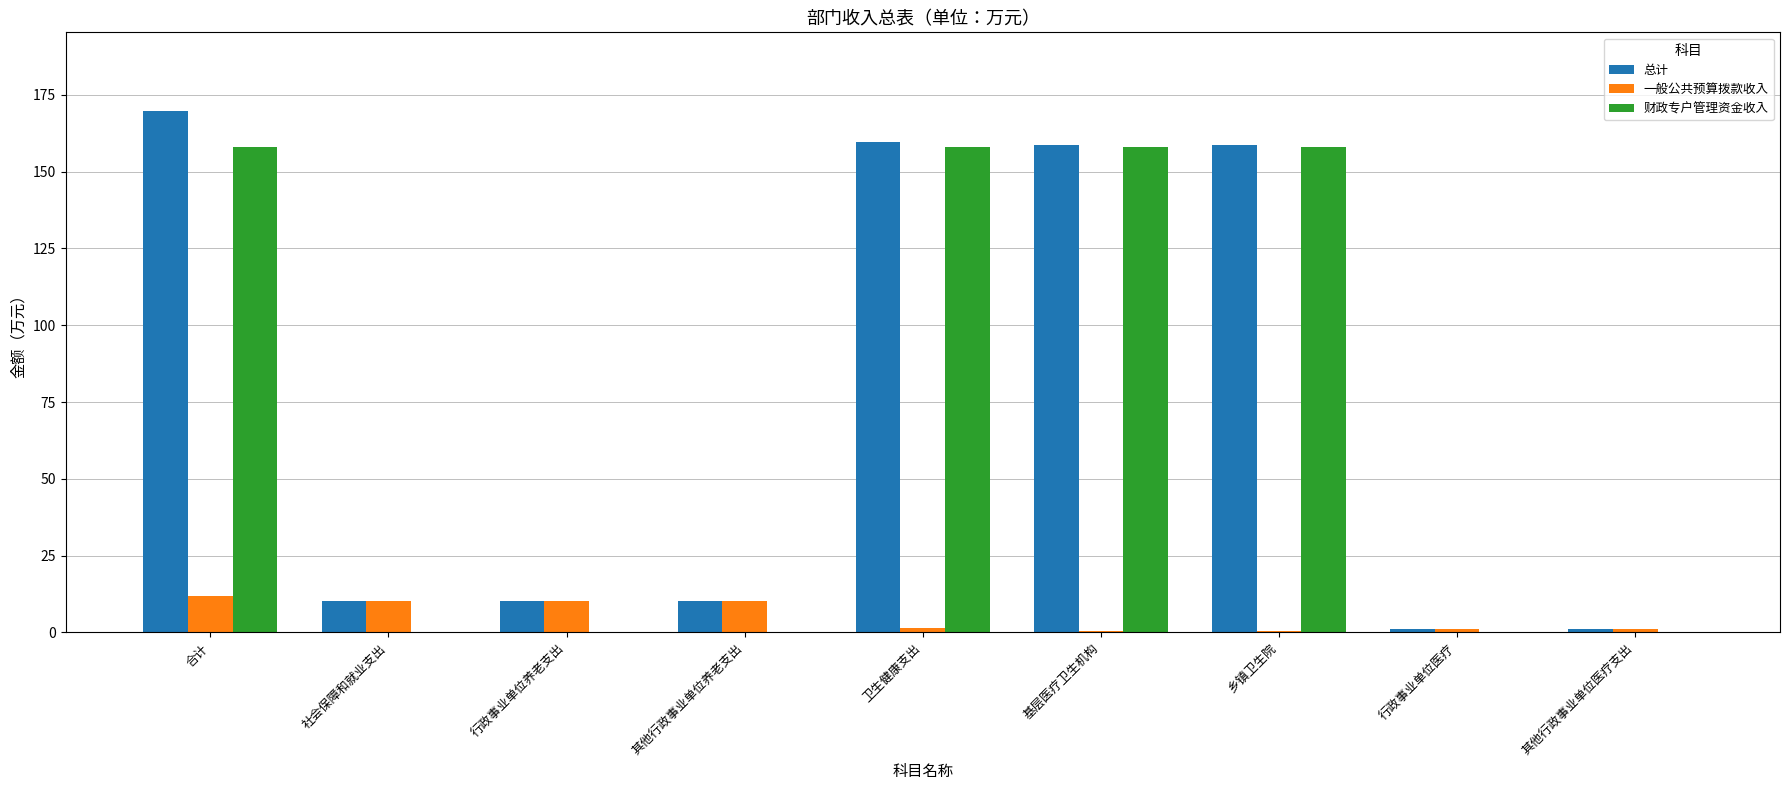

Are the bars horizontal?

No